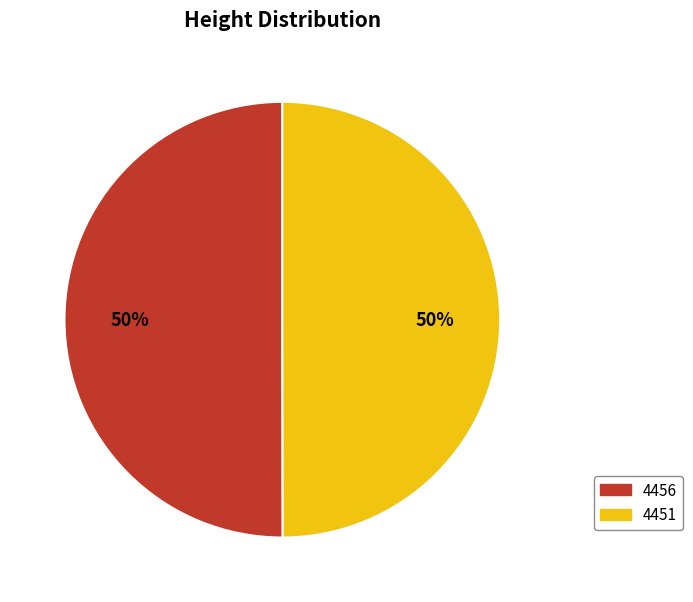

Combined, do 4451 and 4456 account for over 50%?

Yes